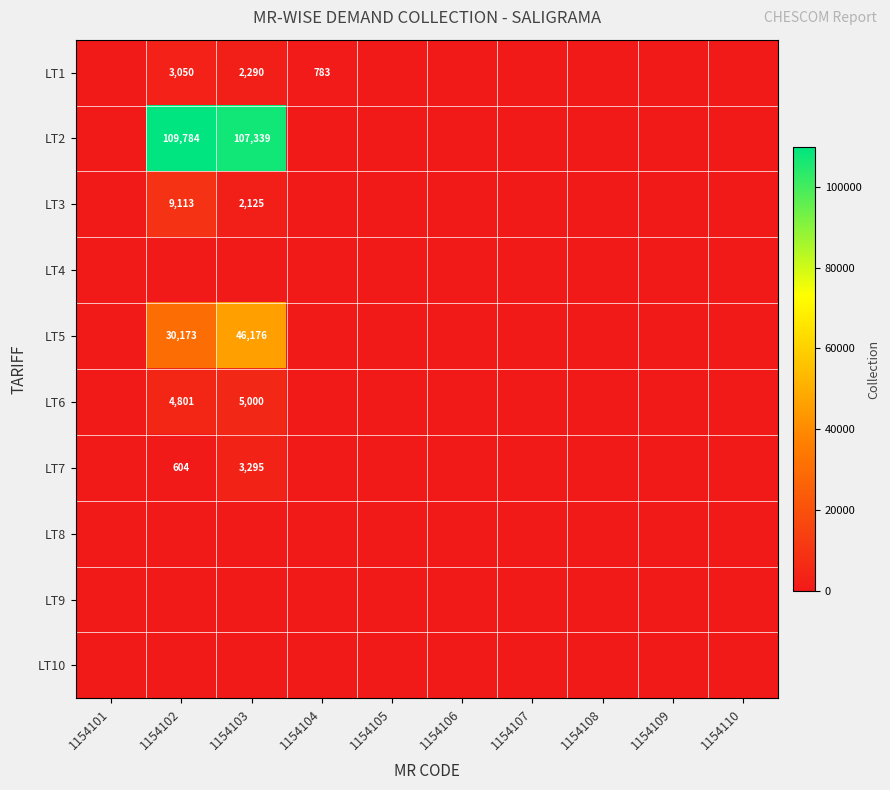

Between 1154101 and 1154102, which is larger?

1154102